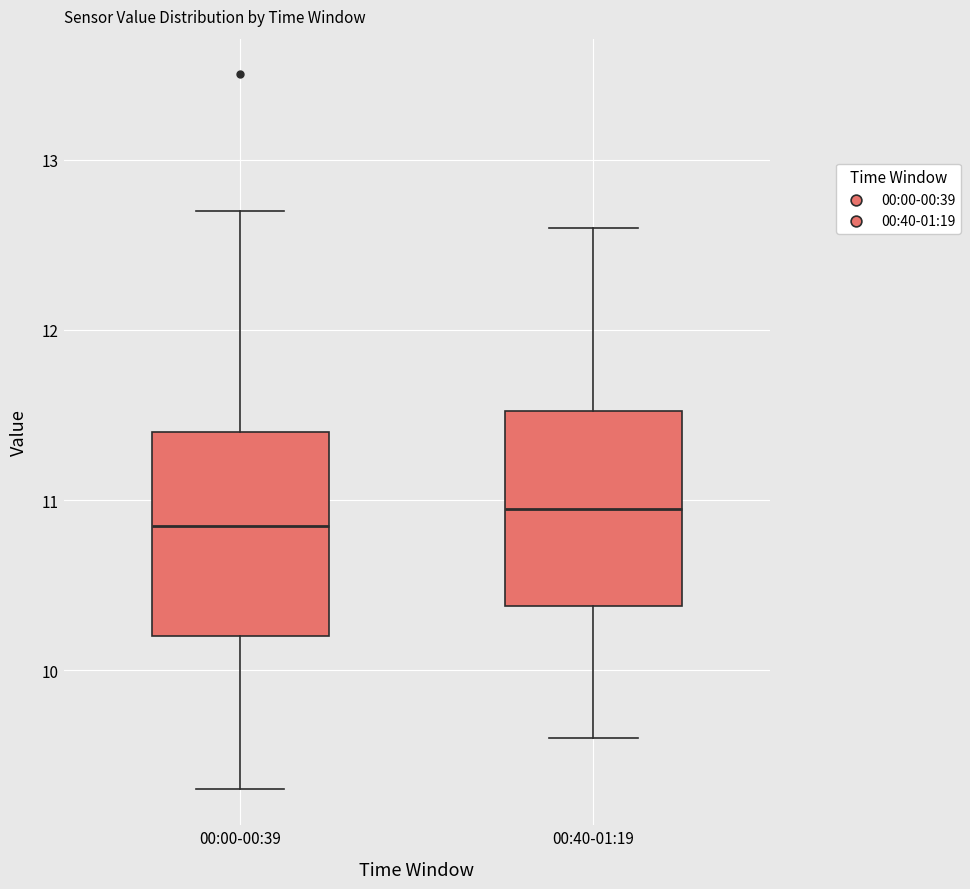

Reading left to right, transcribe this box plot: for each box, give where its median line is, the range the box spans, and where its two whiskers end, as read against the y-axis. The values are not printed on the chart, so give them approximately, as read against the axis.

00:00-00:39: median 10.9, box 10.2 to 11.4, whiskers 9.3 to 12.7
00:40-01:19: median 11.0, box 10.4 to 11.5, whiskers 9.6 to 12.6